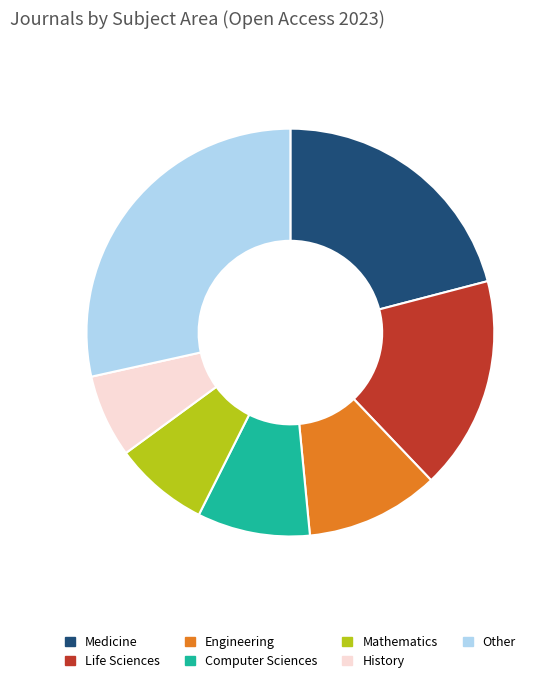

Is the sum of History and Medicine greater than half?

No